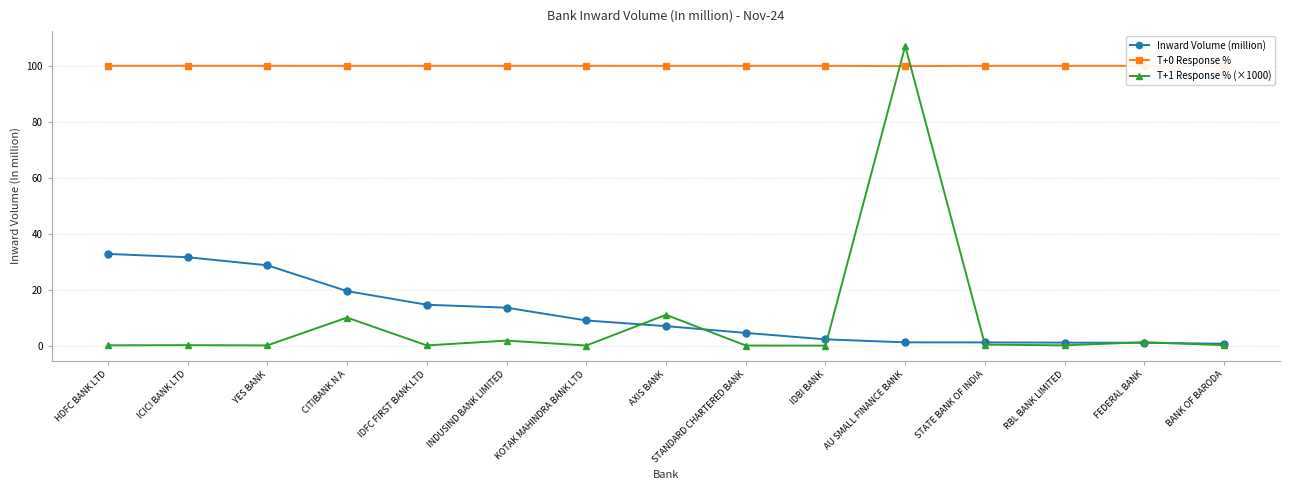

What is the greatest value displayed?

107.1